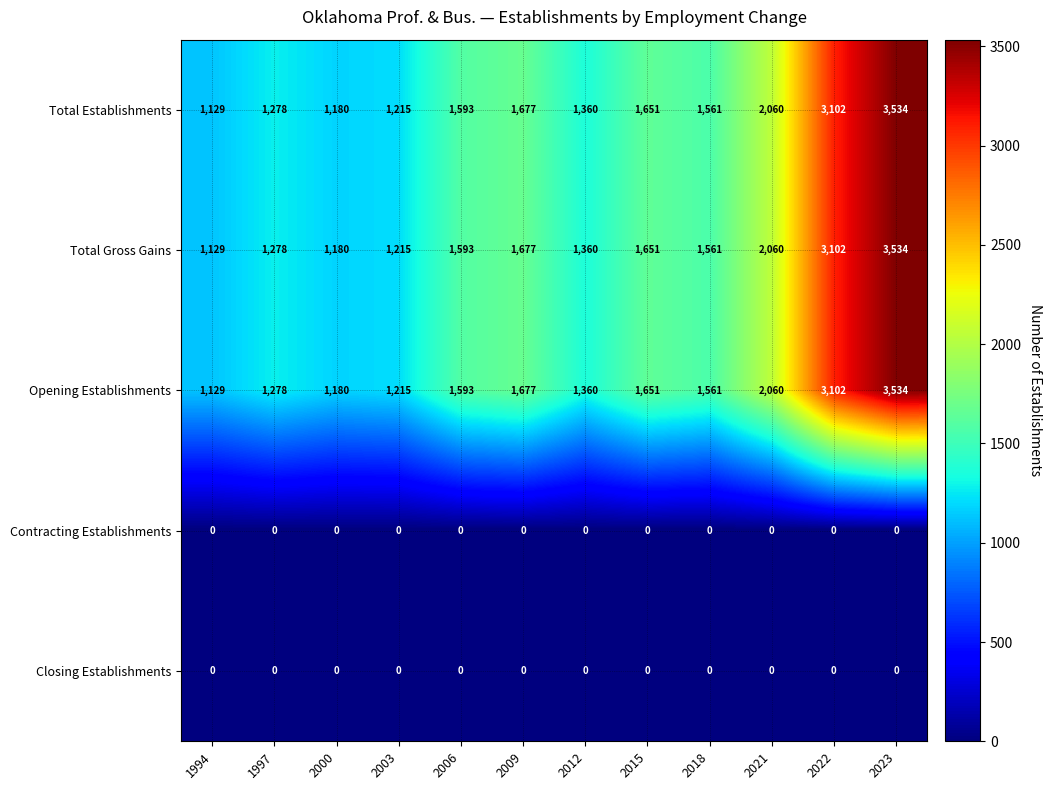

How many categories are shown in the chart?

12